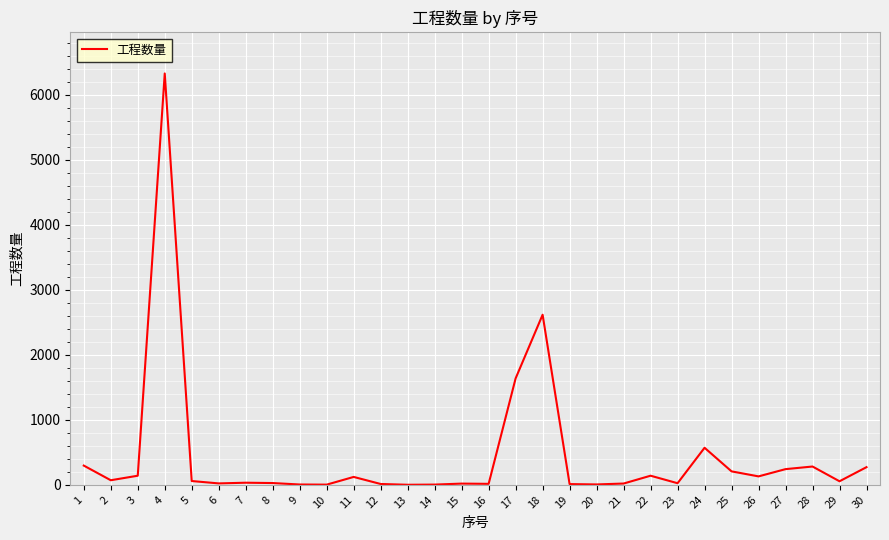

Does the chart display data point markers on the line(s)?

No